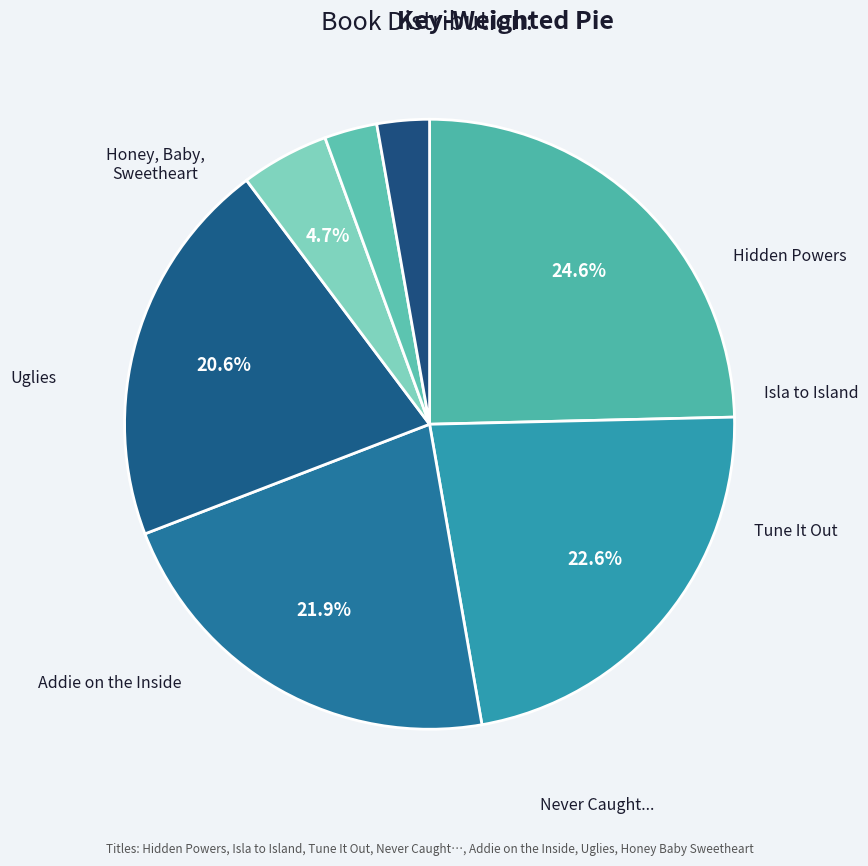

How many segments does this pie chart have?

7